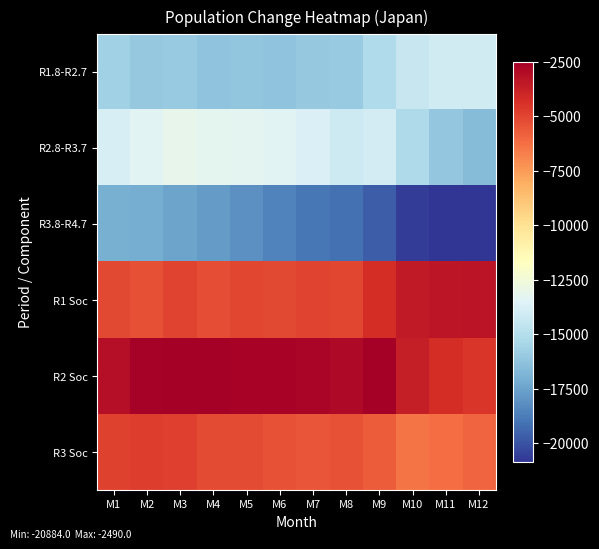

Reading left to right, transcribe all the data shown in this chart.

R1.8-R2.7: M1=-15647	M2=-16067	M3=-15954	M4=-16222	M5=-16185	M6=-16285	M7=-16057	M8=-15991	M9=-15176	M10=-14412	M11=-14044	M12=-14052
R2.8-R3.7: M1=-13820	M2=-13375	M3=-13100	M4=-13196	M5=-13318	M6=-13347	M7=-13652	M8=-14181	M9=-13955	M10=-15241	M11=-16092	M12=-16540
R3.8-R4.7: M1=-17044	M2=-17106	M3=-17461	M4=-17771	M5=-18149	M6=-18538	M7=-18889	M8=-19131	M9=-19701	M10=-20668	M11=-20839	M12=-20884
R1 Soc: M1=-5090	M2=-5353	M3=-4982	M4=-5279	M5=-5066	M6=-5111	M7=-4966	M8=-5009	M9=-4220	M10=-3545	M11=-3403	M12=-3305
R2 Soc: M1=-3096	M2=-2591	M3=-2491	M4=-2523	M5=-2675	M6=-2634	M7=-2709	M8=-2853	M9=-2490	M10=-3672	M11=-4220	M12=-4520
R3 Soc: M1=-4888	M2=-4725	M3=-4821	M4=-5212	M5=-5165	M6=-5368	M7=-5497	M8=-5422	M9=-5653	M10=-6427	M11=-6186	M12=-5979